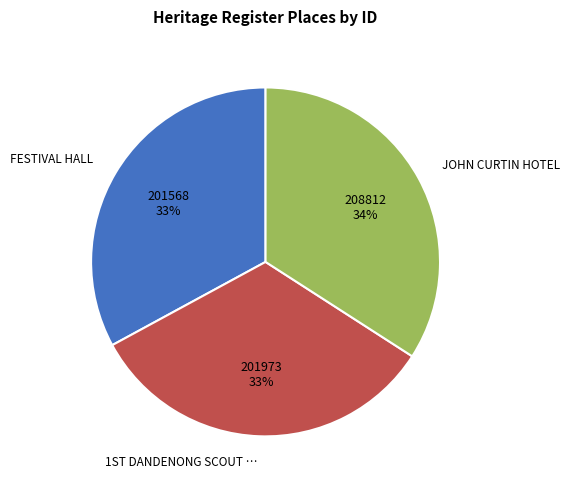

To the nearest percent, what is the average slice percentage?

33%